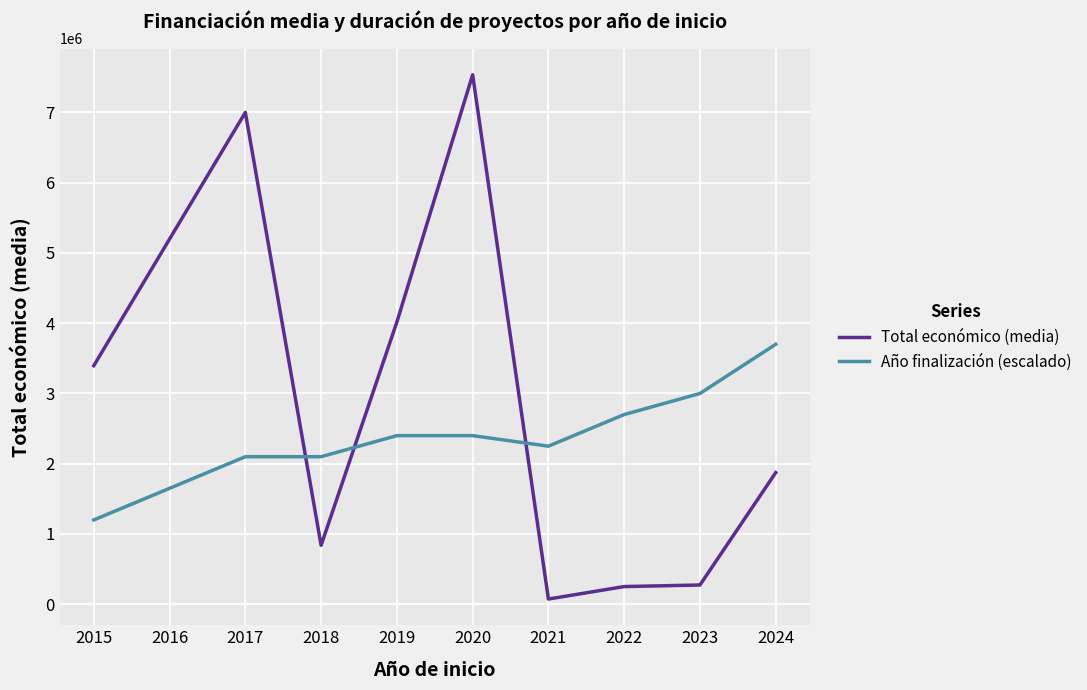

Which series has the largest range (max minus min)?

Total económico (media)